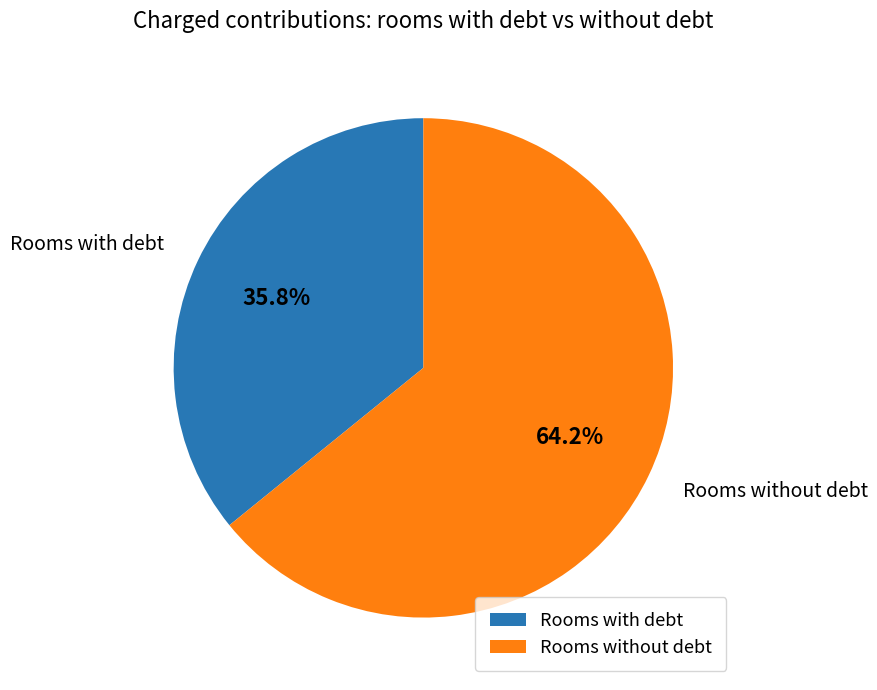

Which category has the smallest portion of the pie?

Rooms with debt